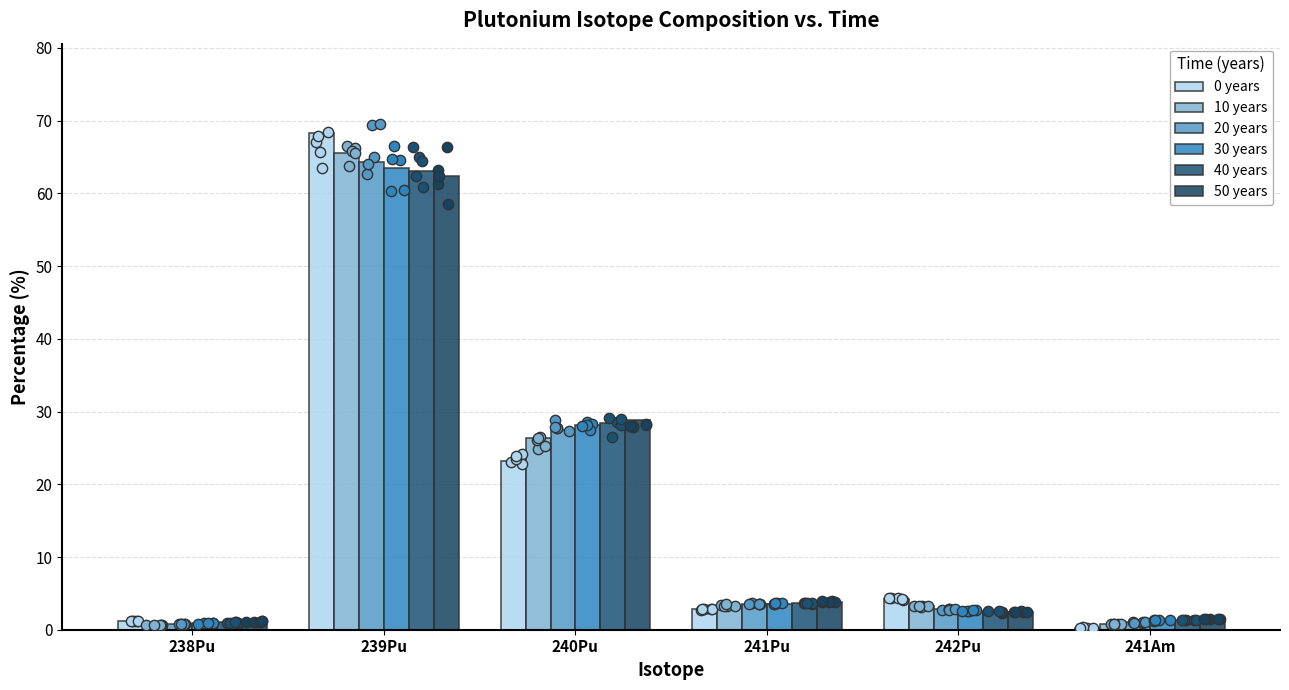

What is the total value across all series at 238Pu?

5.7